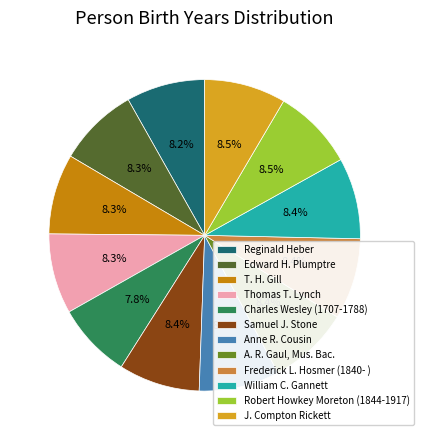

Does any single category account for the majority?

No